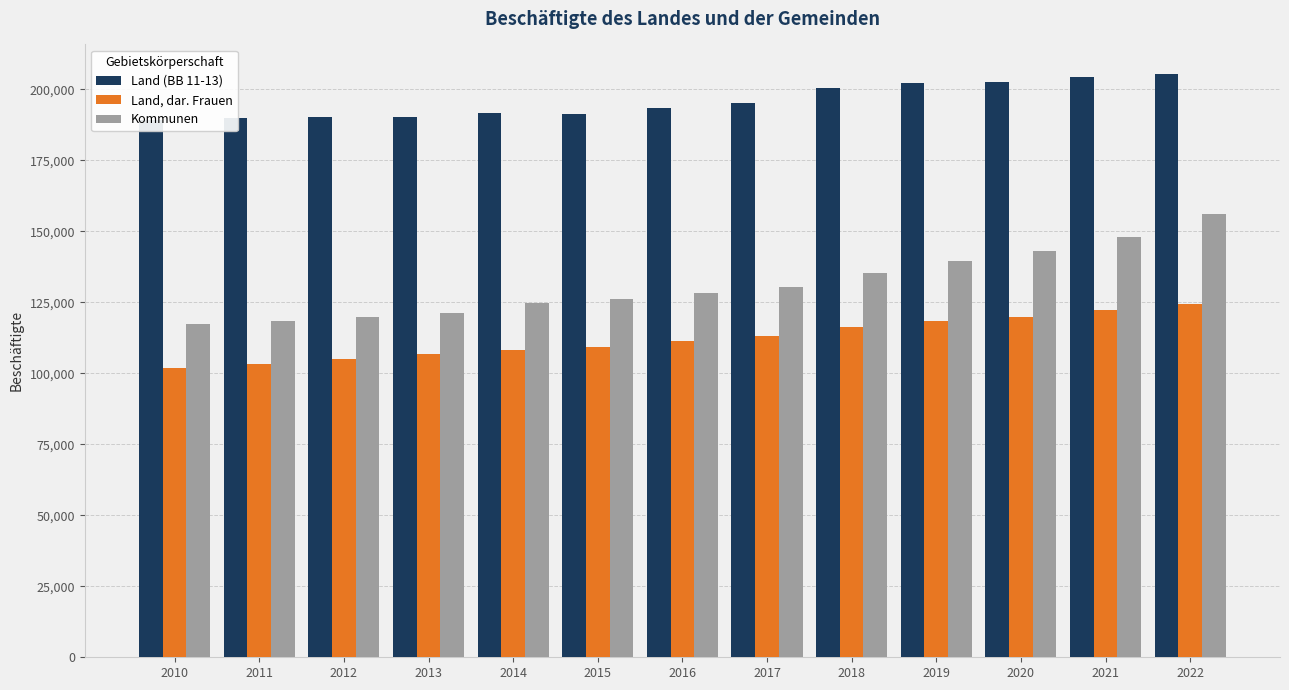

What is the sum of the Land, dar. Frauen values at 2017 and 2021?

235575